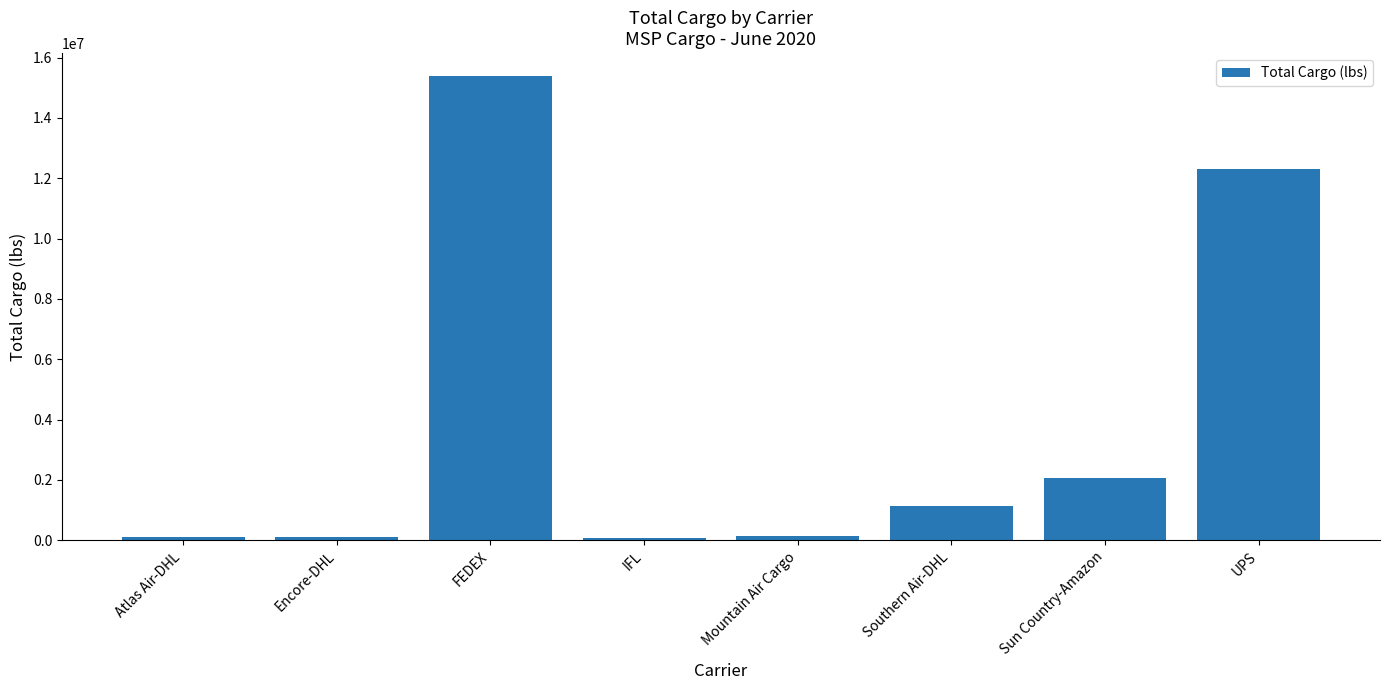

Approximately how many times larger is the value at UPS compared to Atlas Air-DHL?

97.9